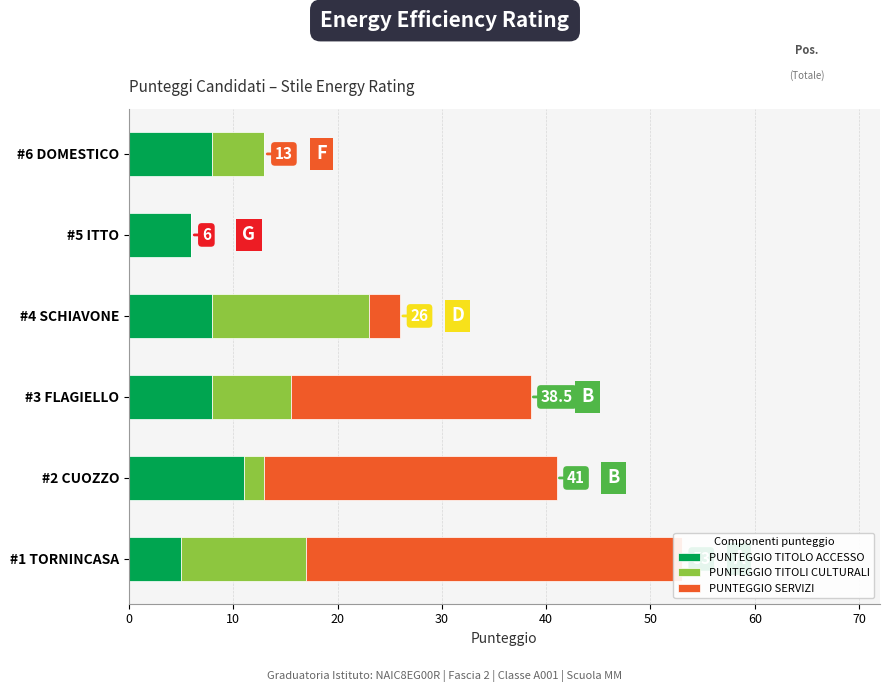

What is the total value across all series at #4 SCHIAVONE?

26.0